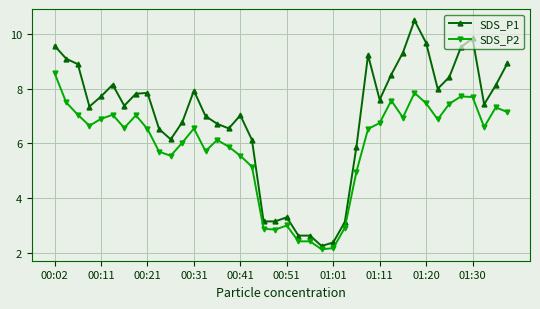

True or false: SDS_P2 has more than 0 points higher than both neighbors.

True